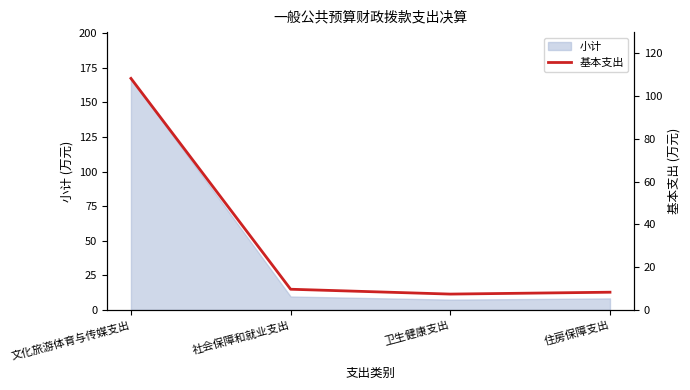

Is it true that the value at 社会保障和就业支出 is 9.6?

True